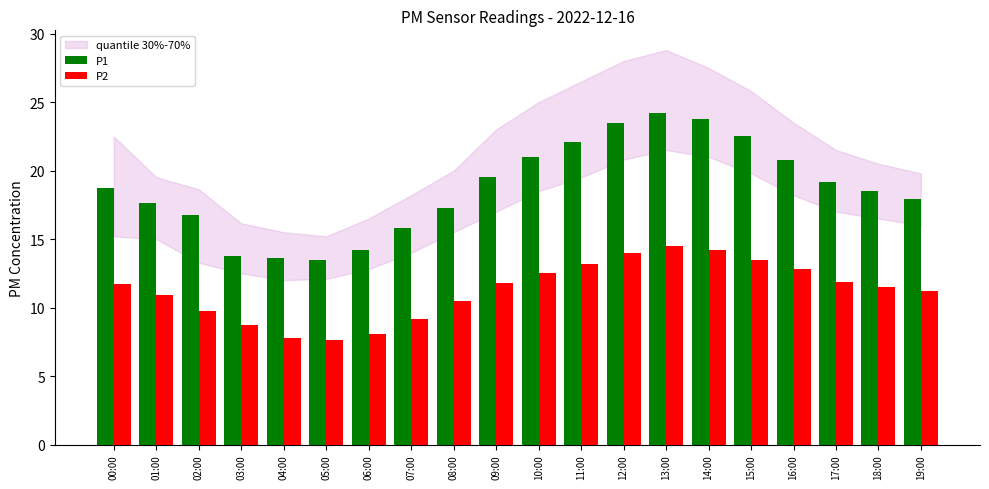

The P2 series shows 18.9 at 12:00. True or false?

False